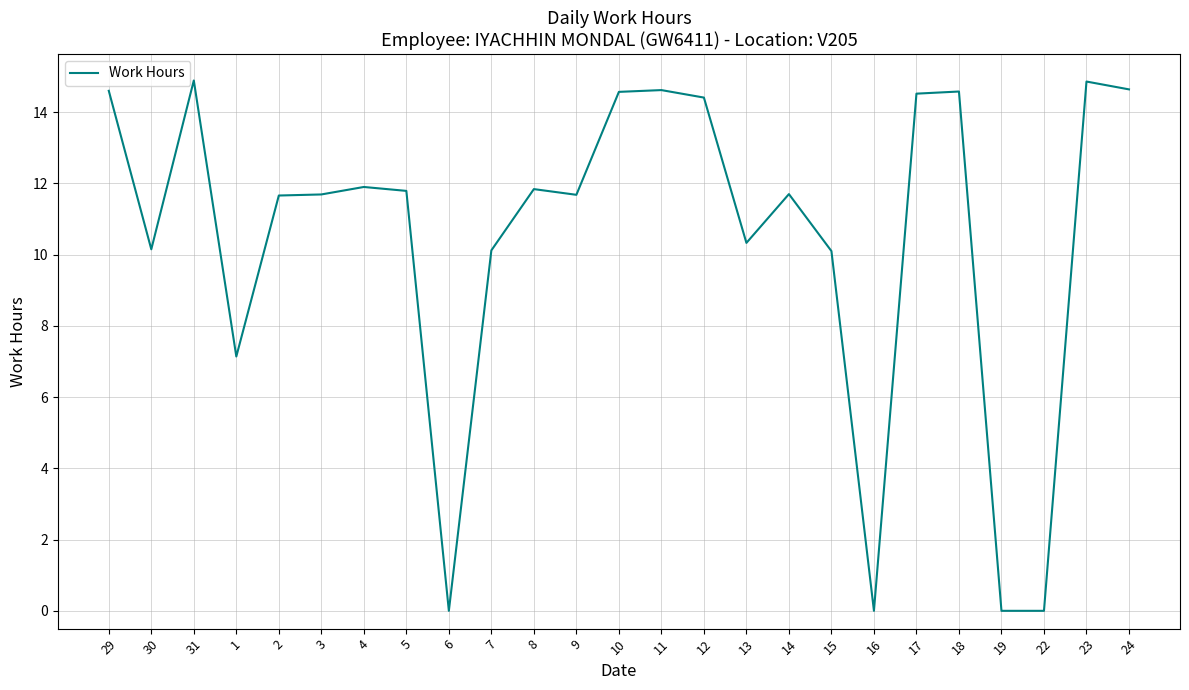

What is the maximum value shown in the chart?

14.9